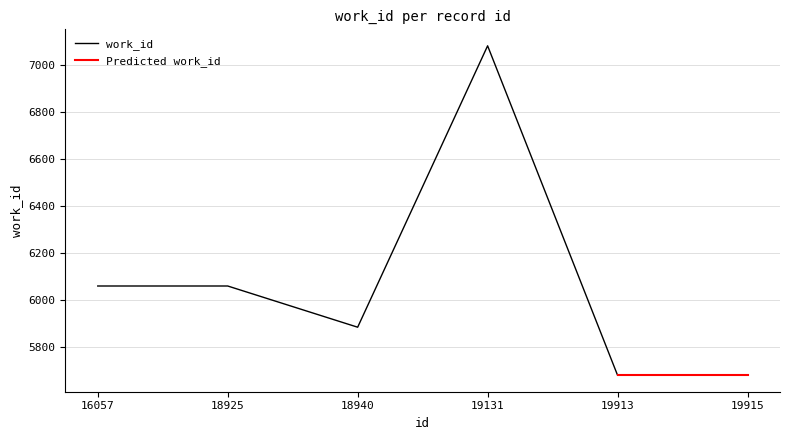

At which label is the value closest to 6380?

16057